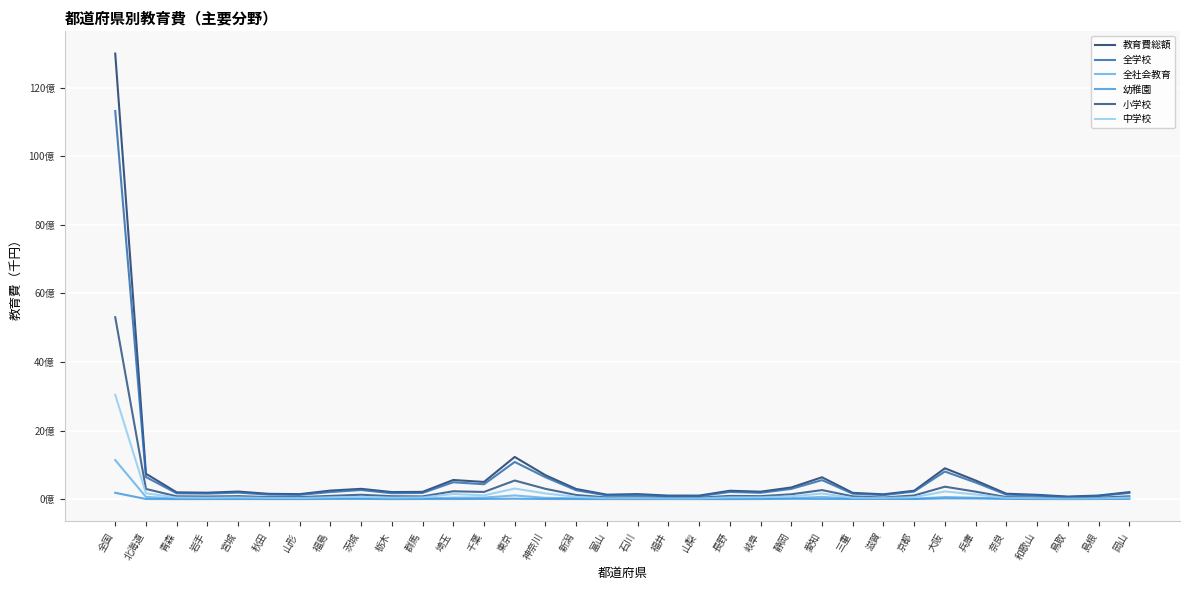

At which category is the sum across all series the highest?

全国